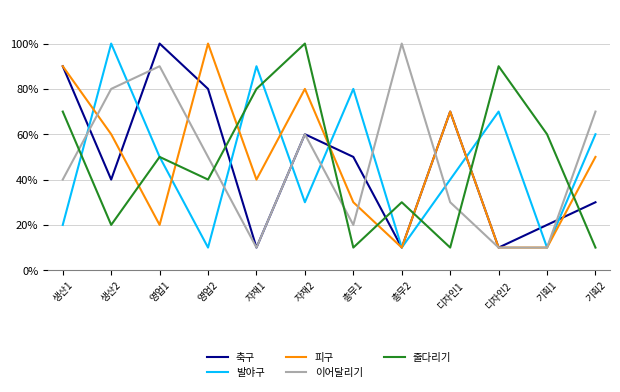

Is this an area chart (filled region under the line)?

No